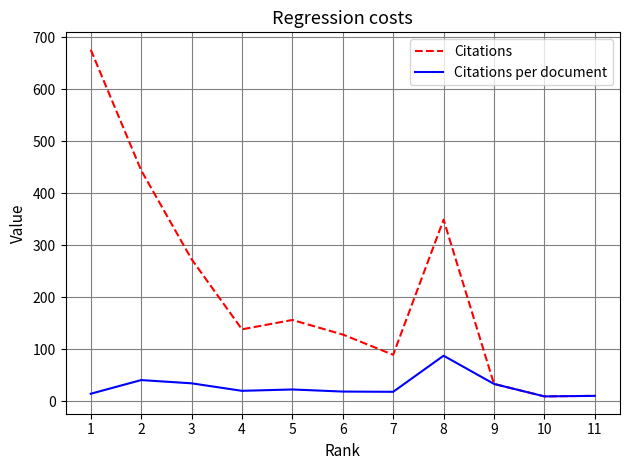

Rank the series by their average value, from highest to lowest.

Citations, Citations per document